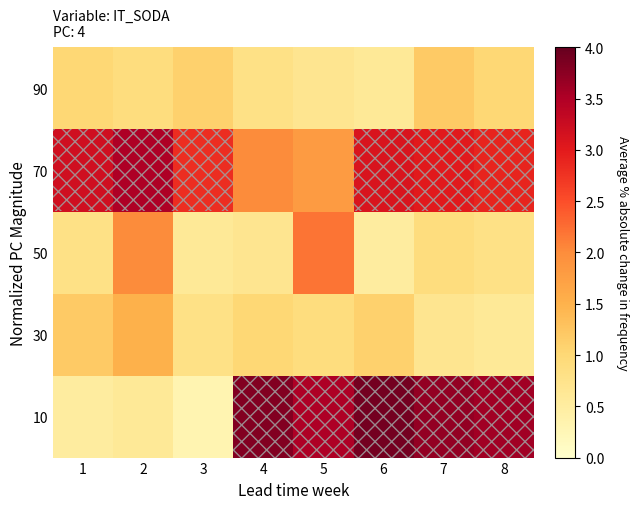

What is the difference between the highest and lowest values at 4?

3.1